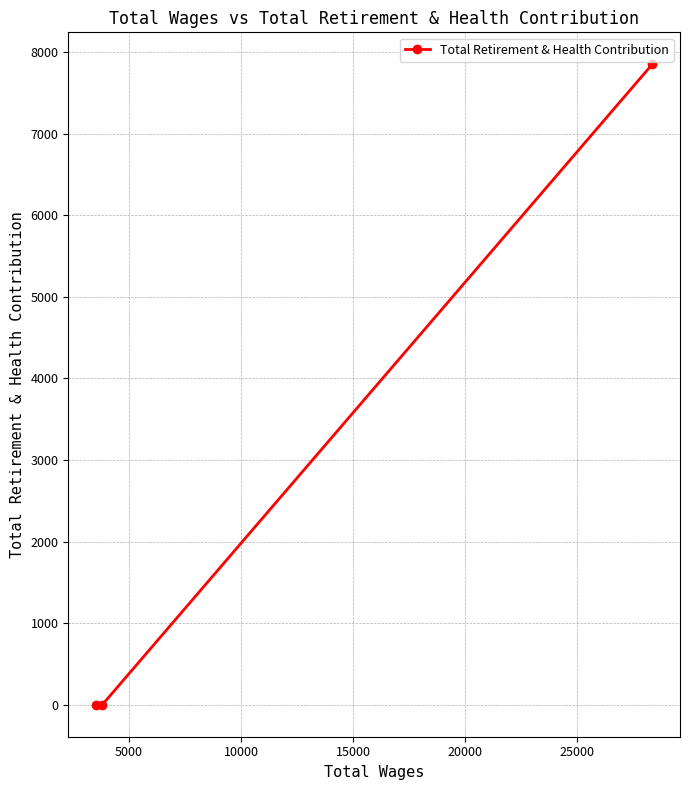

What is the sum of all values?

7848